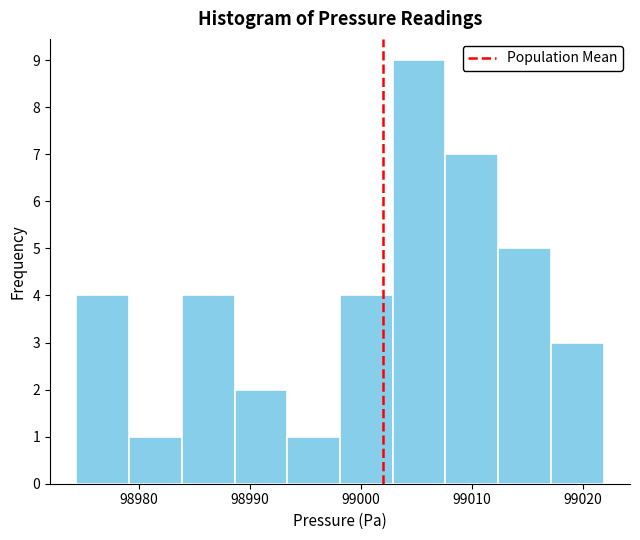

What is the height of the bar covering 98993 to 98998 on the x-axis? Neither the bar edges nor the heights are printed on the chart, so give them approximately, as read against the axes.

1